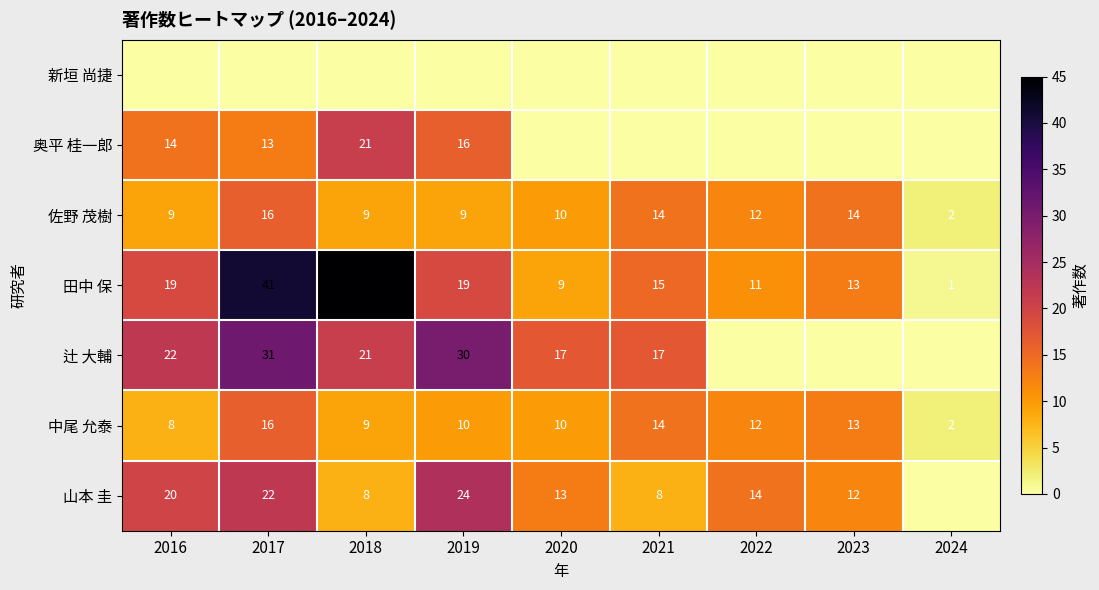

Is it true that 奥平 桂一郎 equals 21 at 2018?

True